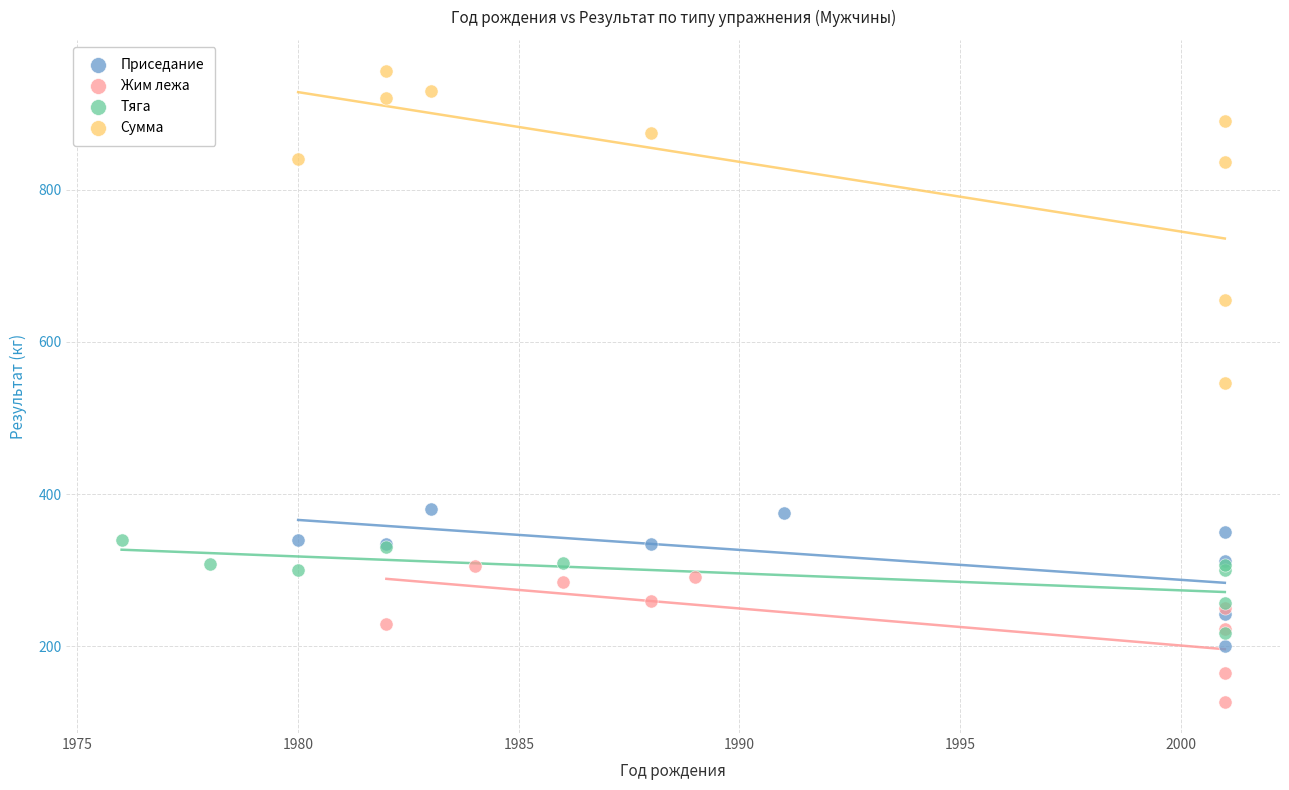

Which series reaches the minimum Y coordinate?

Жим лежа